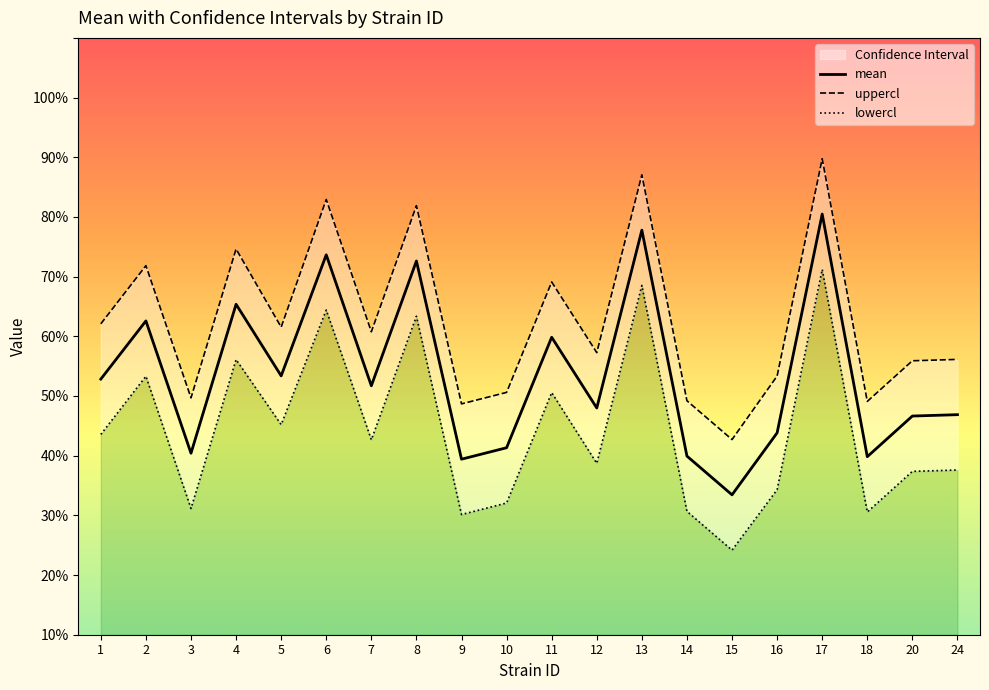

At 11, list the series in order from largest to smallest.

uppercl, mean, lowercl